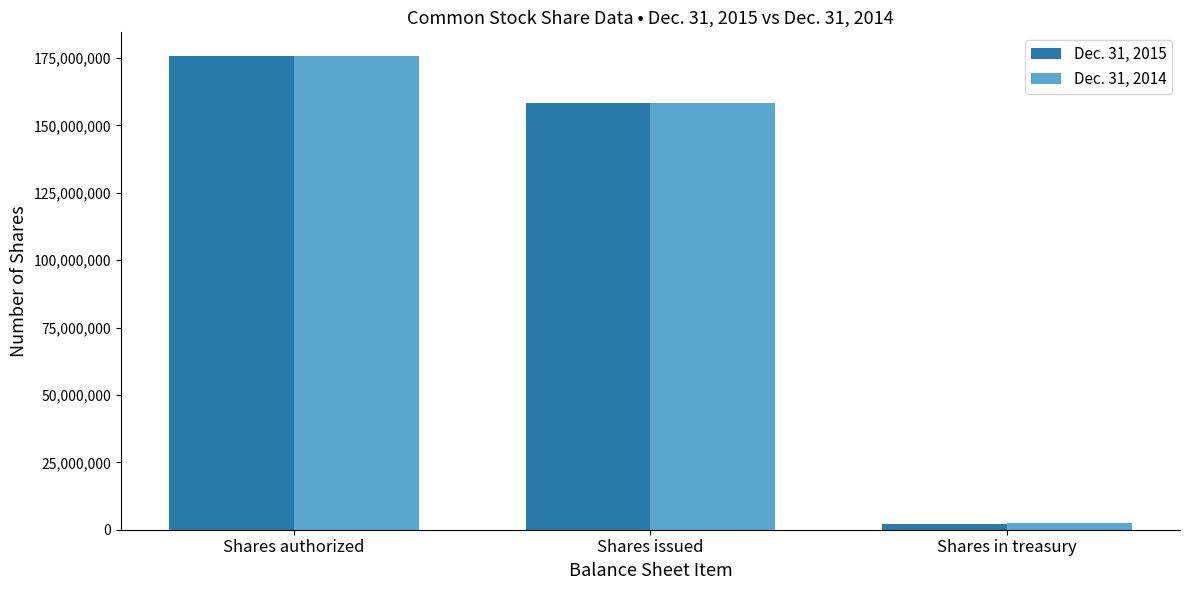

At which category does the chart reach its peak across all series?

Shares authorized